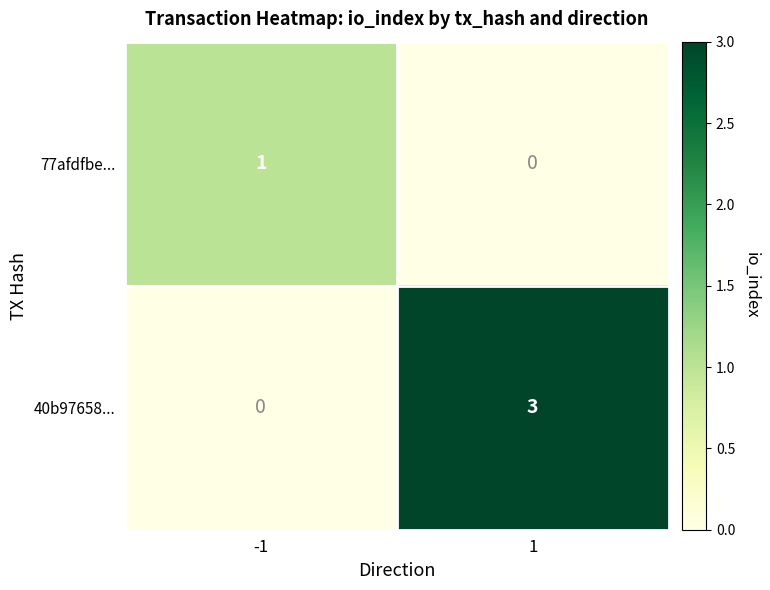

List the series in order of their peak value, highest first.

40b97658..., 77afdfbe...